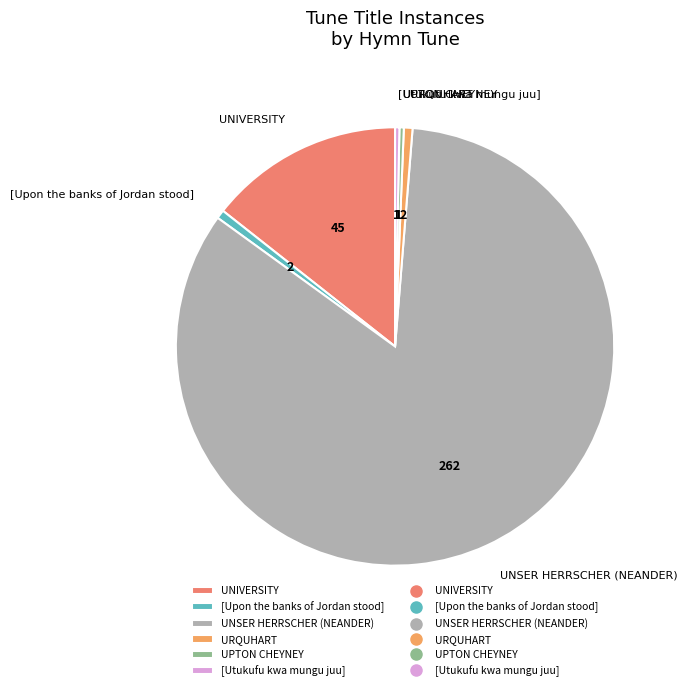

Combined, do UPTON CHEYNEY and [Utukufu kwa mungu juu] account for over 50%?

No